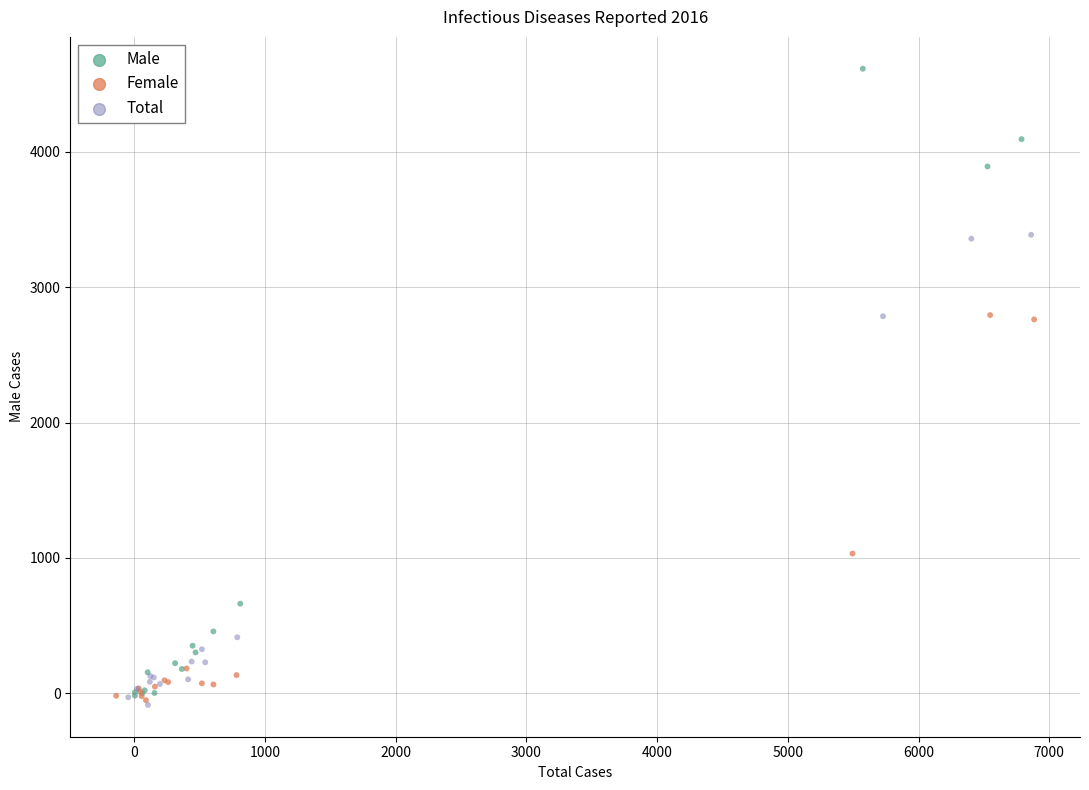

Which series contains the highest Y value?

Male